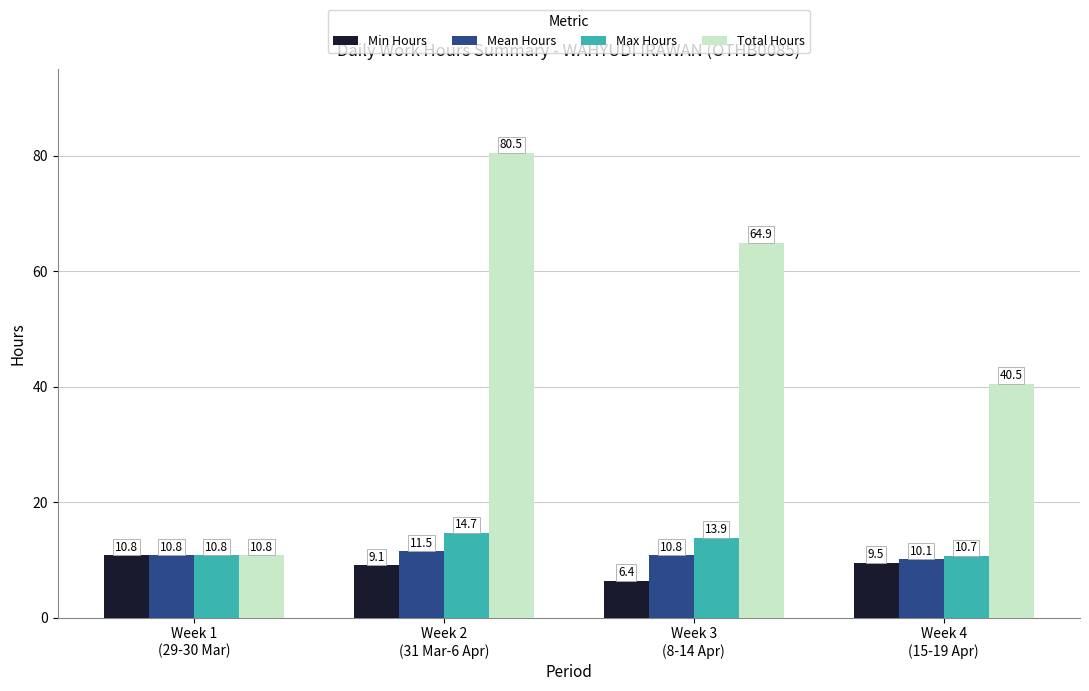

What is the difference between the maximum and minimum values in the Max Hours series?

4.0